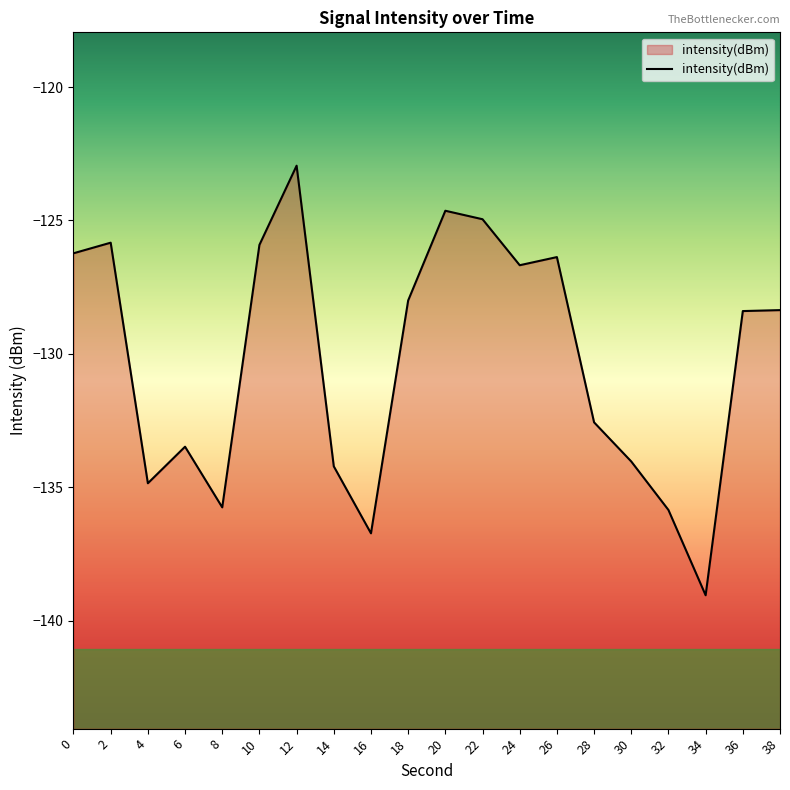

What is the approximate value at 18?

-128.0